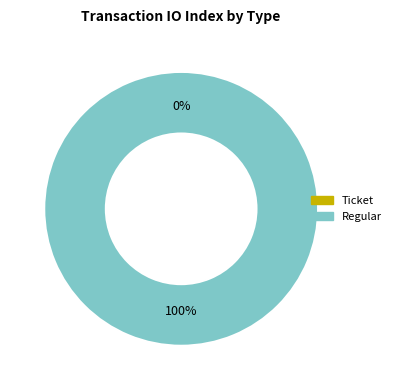

Count the number of slices in the pie.

2